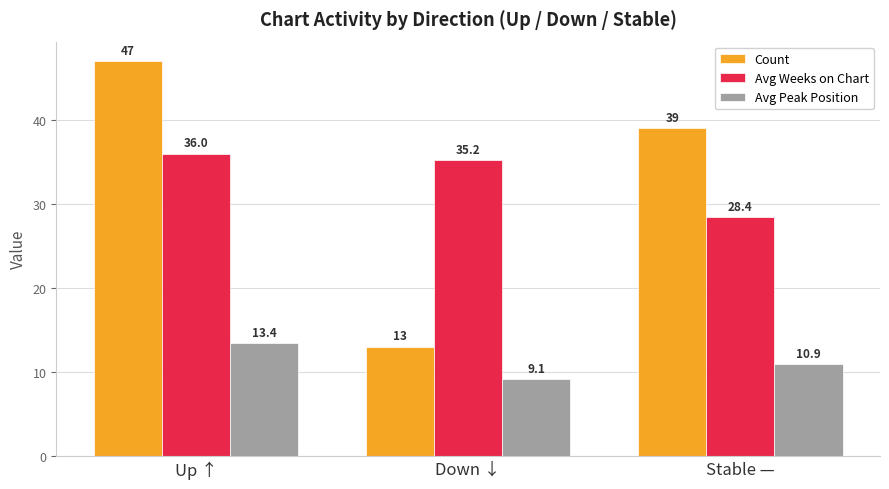

How many categories are shown in the chart?

3